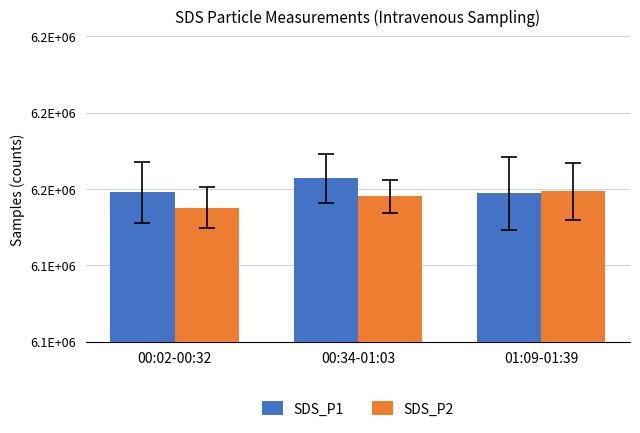

At which category is the sum across all series the highest?

00:34-01:03